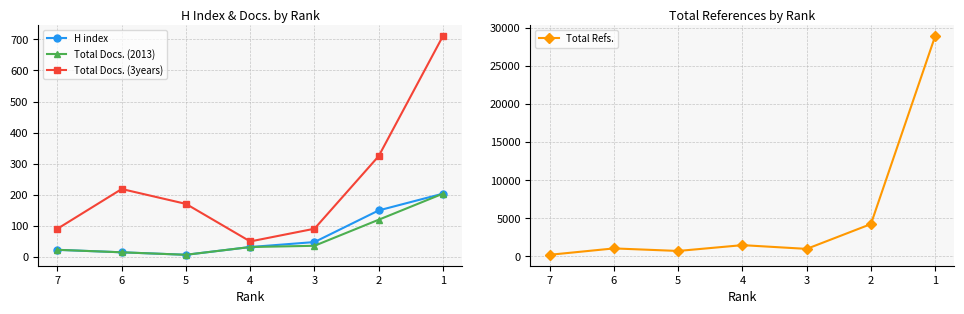

True or false: H index has more than 1 interior local peaks.

False